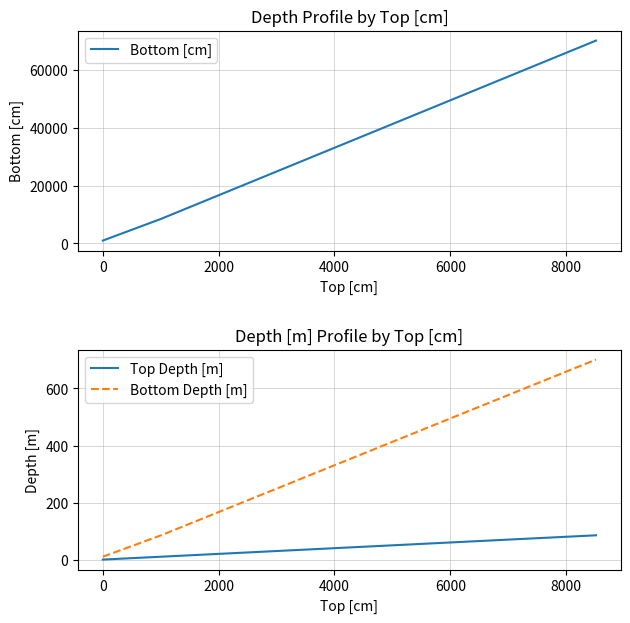

What are all the series names shown in the legend?

Bottom [cm], Top Depth [m], Bottom Depth [m]